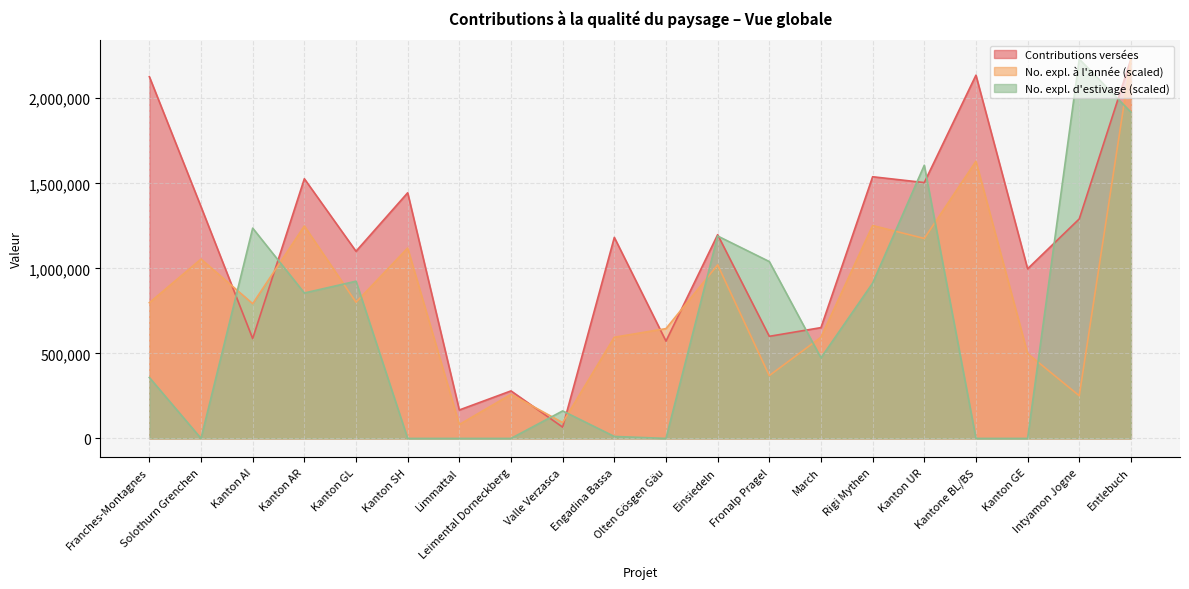

What is the value of the No. expl. (année) point at the 5th from the left?

800760.4